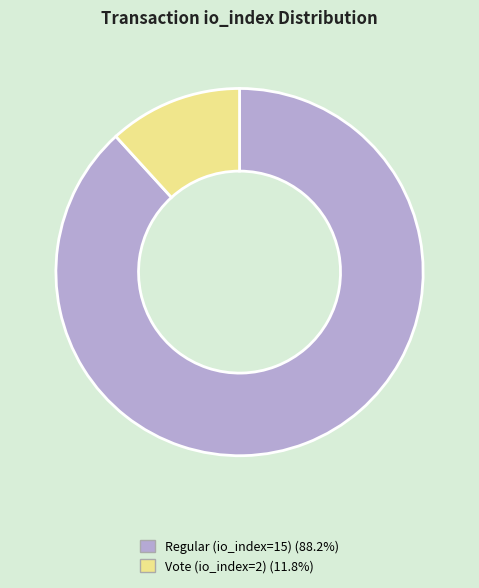

Do Vote (io_index=2) and Regular (io_index=15) together represent more than half of the pie?

Yes